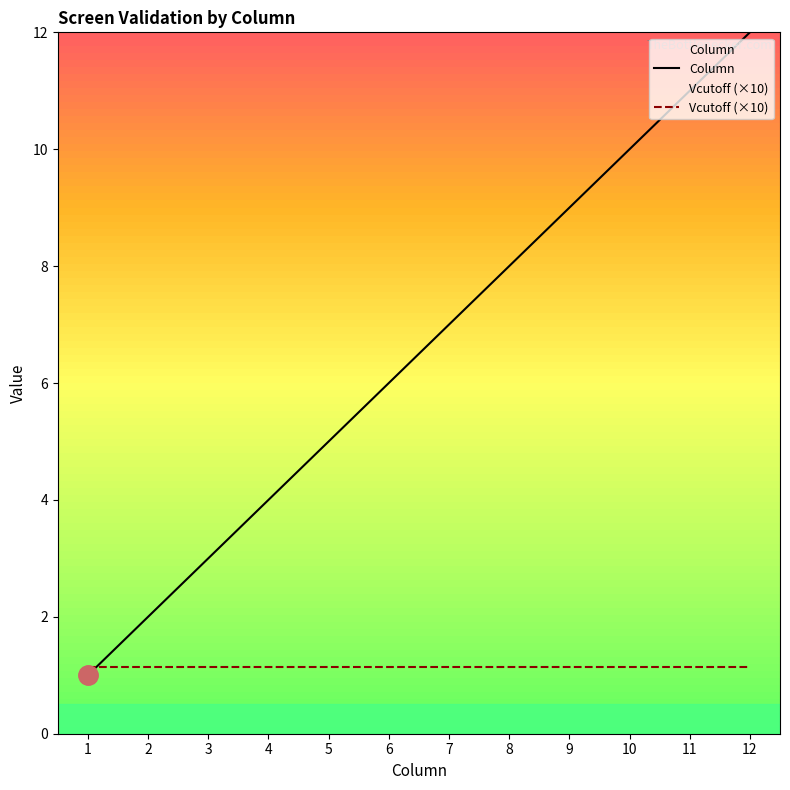

Is it true that Vcutoff (×10) equals 1.1 at 6?

True